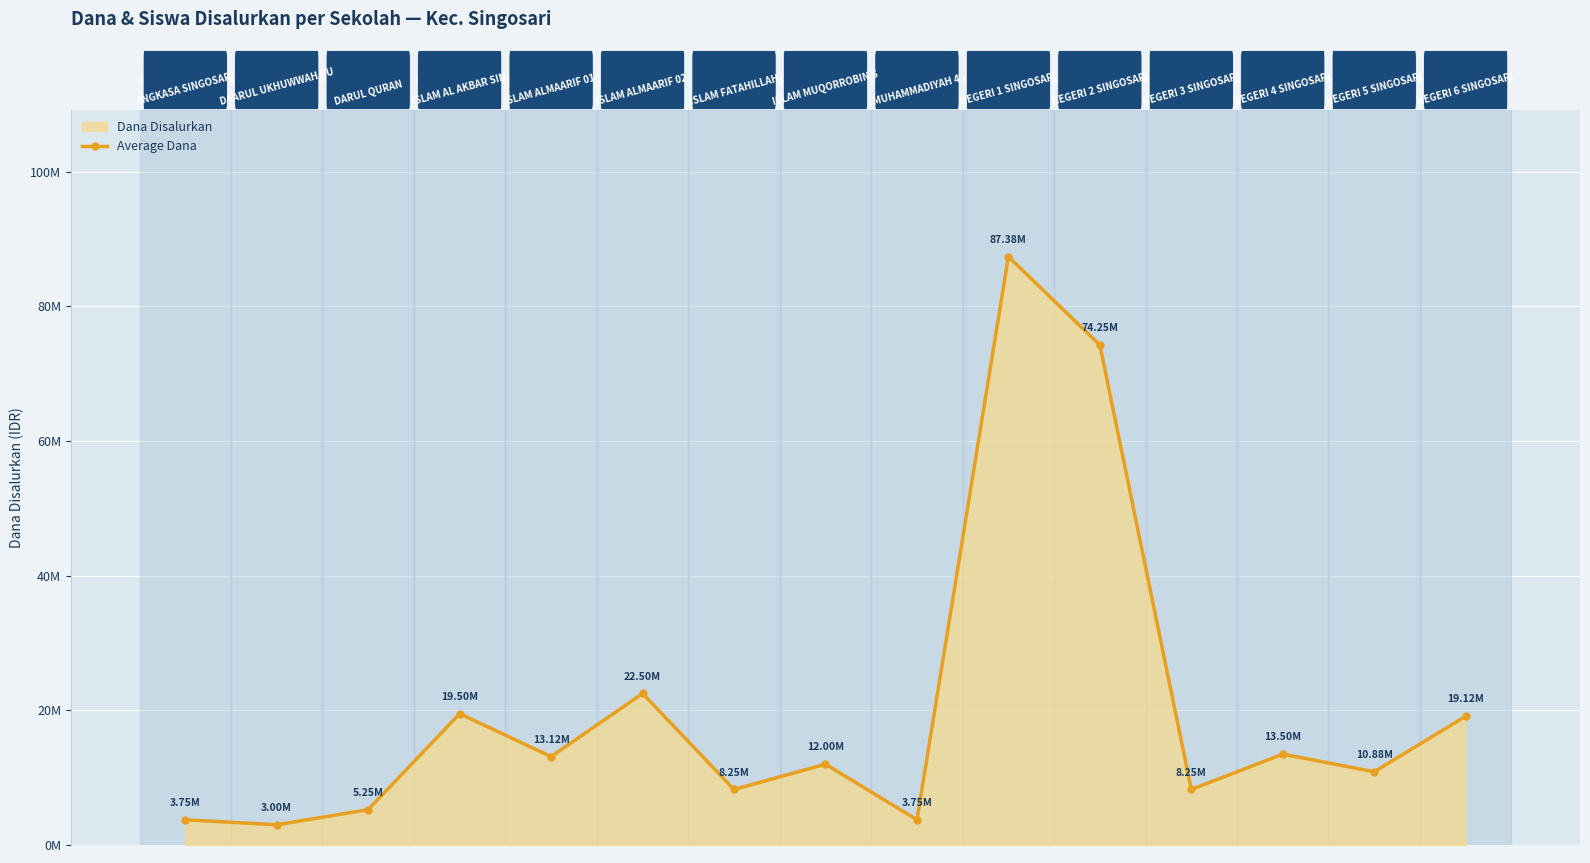

How many values are below 12000000?

7